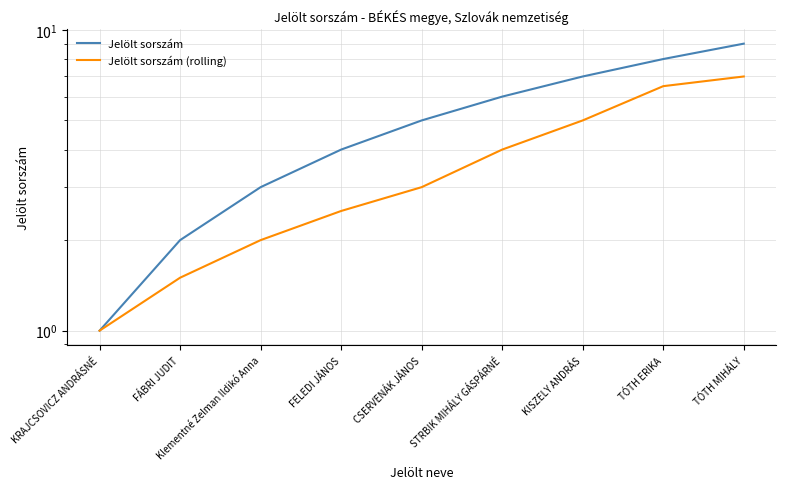

Reading right to left, extract all data points from this chart.

Jelölt sorszám: 9.0	8.0	7.0	6.0	5.0	4.0	3.0	2.0	1.0
Jelölt sorszám (rolling): 7.0	6.5	5.0	4.0	3.0	2.5	2.0	1.5	1.0